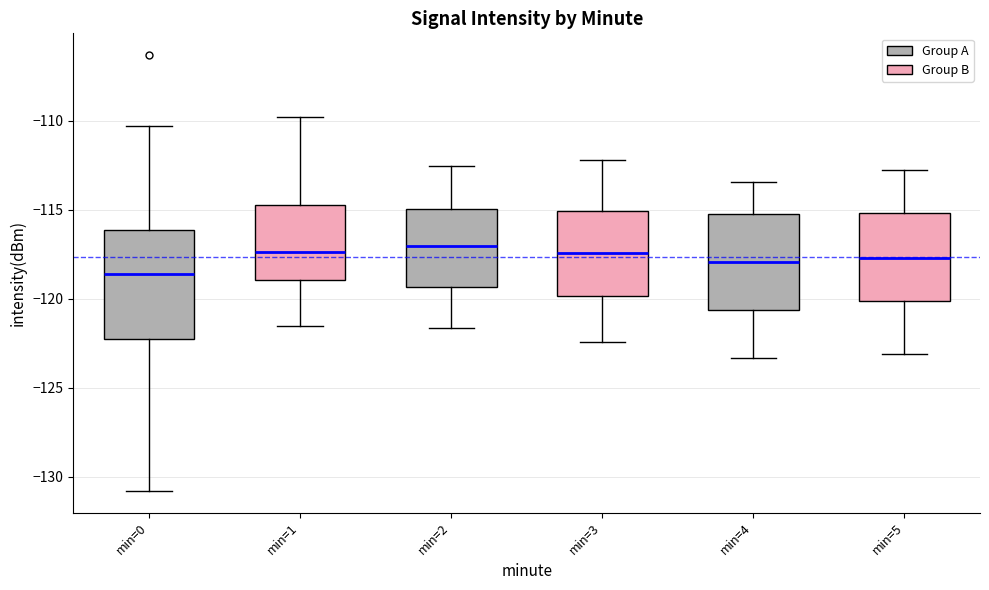

Where does the lower whisker of the box for min=5 end on the y-axis? The values are not printed on the chart, so give them approximately, as read against the axis.

-123.0